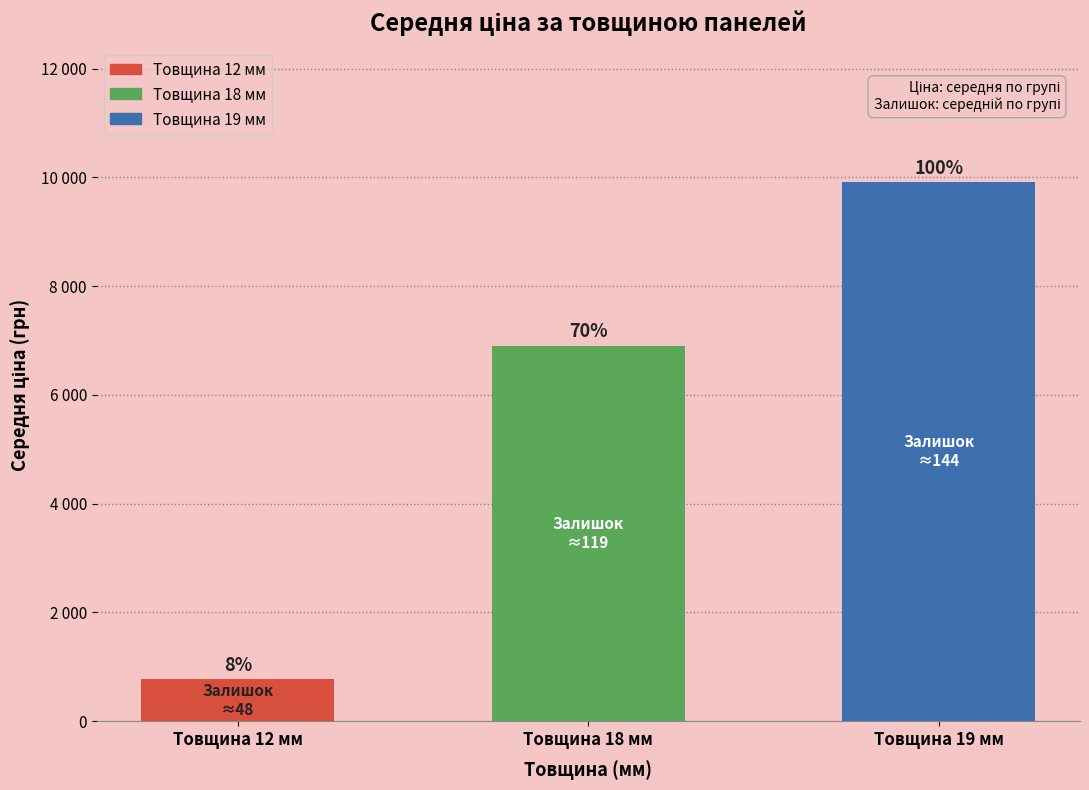

Between Товщина 19 мм and Товщина 12 мм, which is larger?

Товщина 19 мм